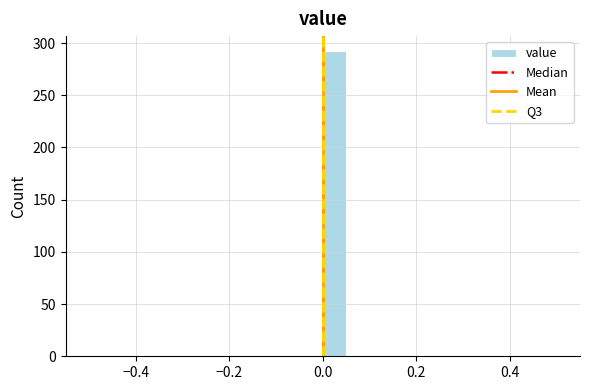

Around what value on the x-axis is the tallest bar? Give the approximate position of its centre, as read against the axis.

0.02